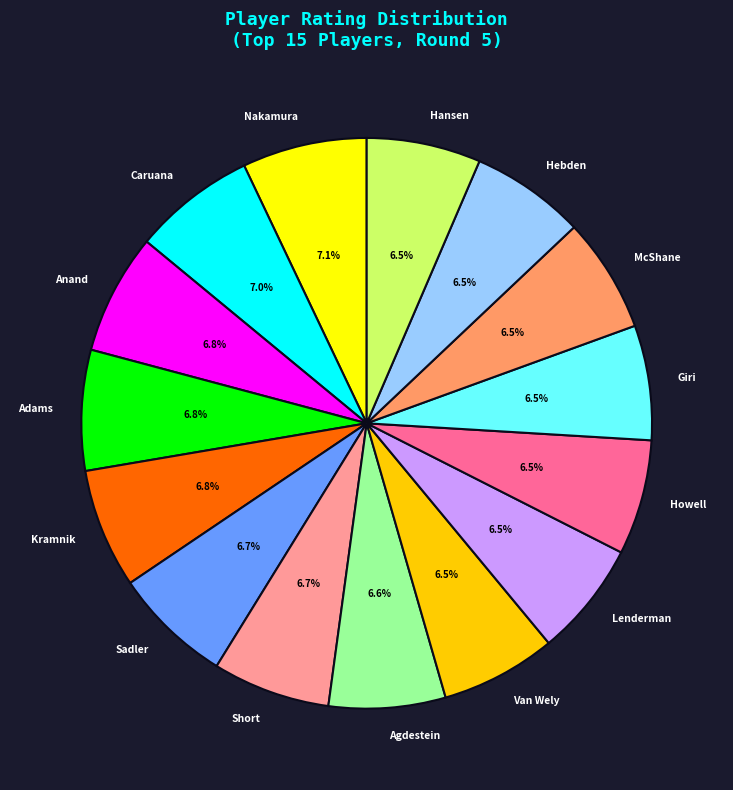

Is there any slice that represents more than half of the pie?

No